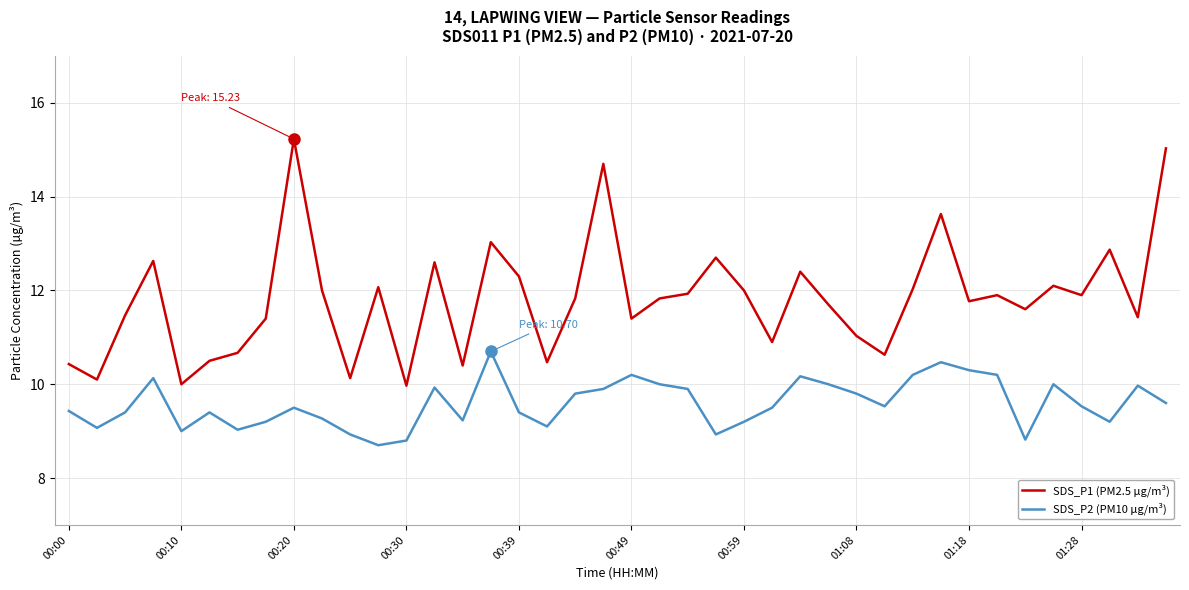

Which series has the widest spread of values?

SDS_P1 (PM2.5 µg/m³)